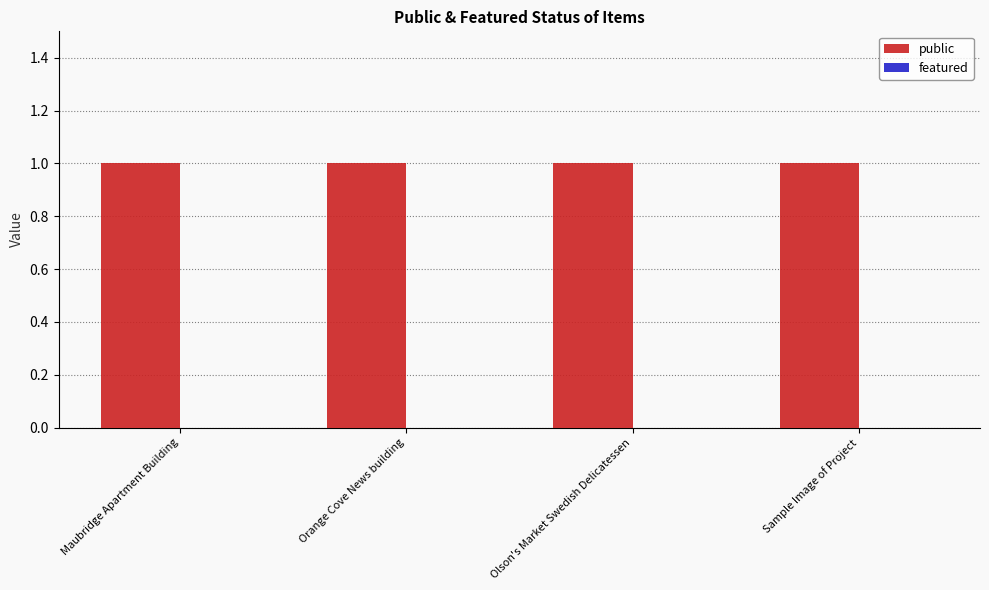

List the series in order of their overall mean, highest first.

public, featured